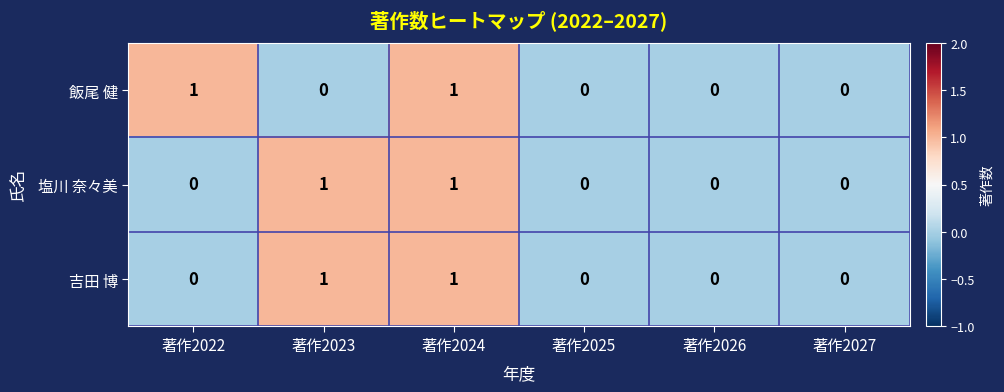

True or false: 塩川 奈々美 has a value of 1 at 著作2024.

True